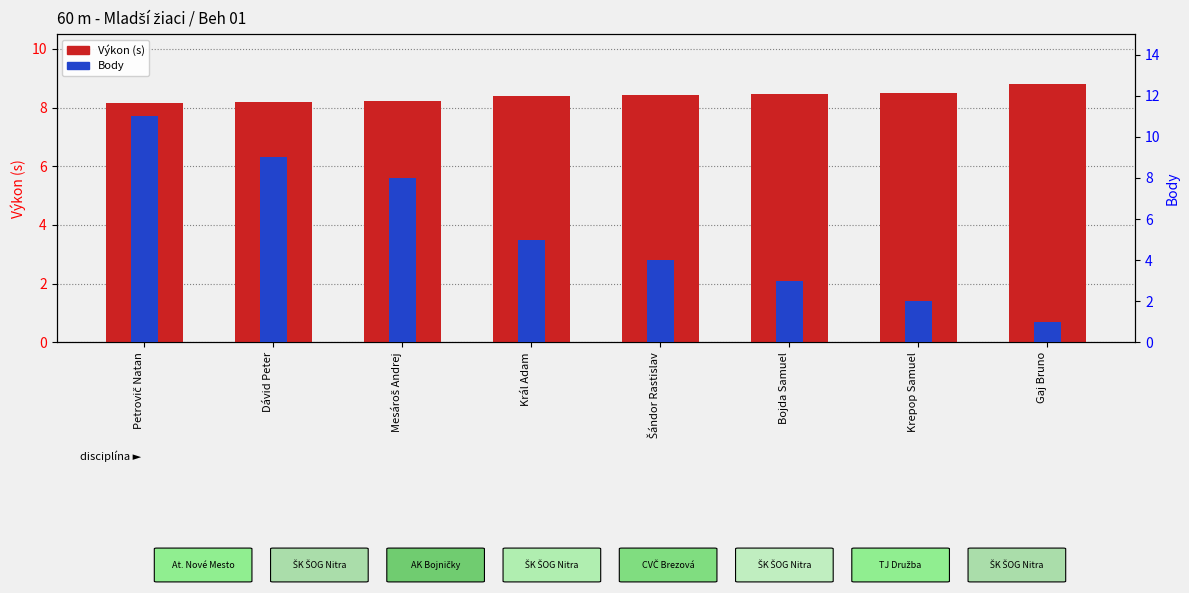

What is the difference between the maximum and minimum values in the Body series?

10.0